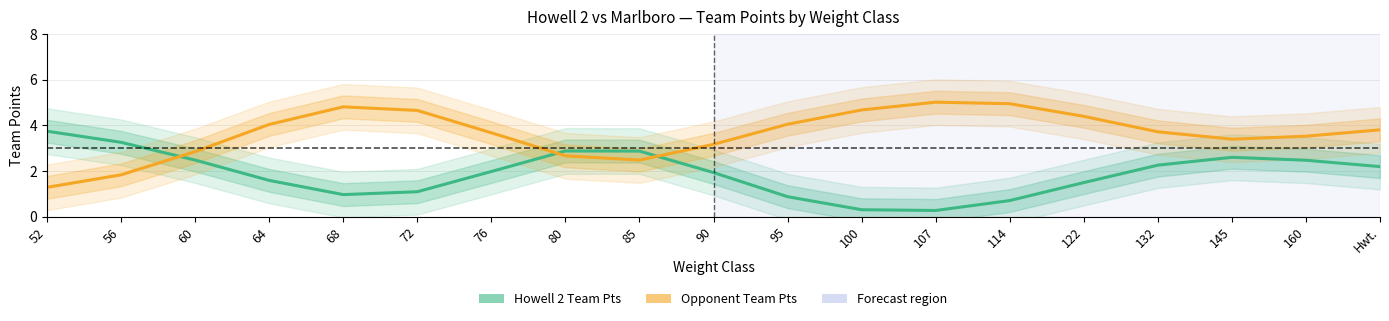

How many data points in Opponent Team Pts are less than 3?

5